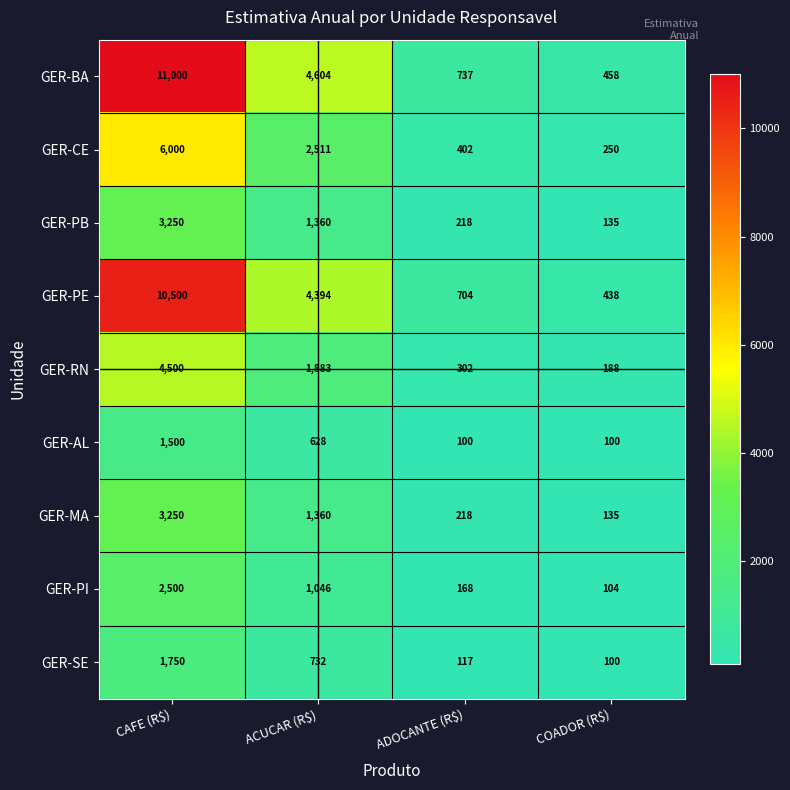

What is the difference between the maximum and minimum values in the GER-CE series?

5750